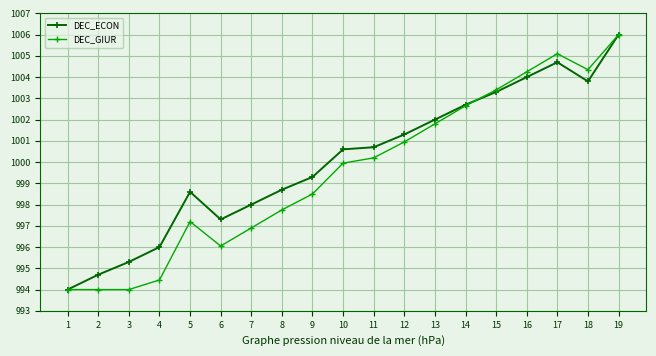

At which category is the sum across all series the highest?

19